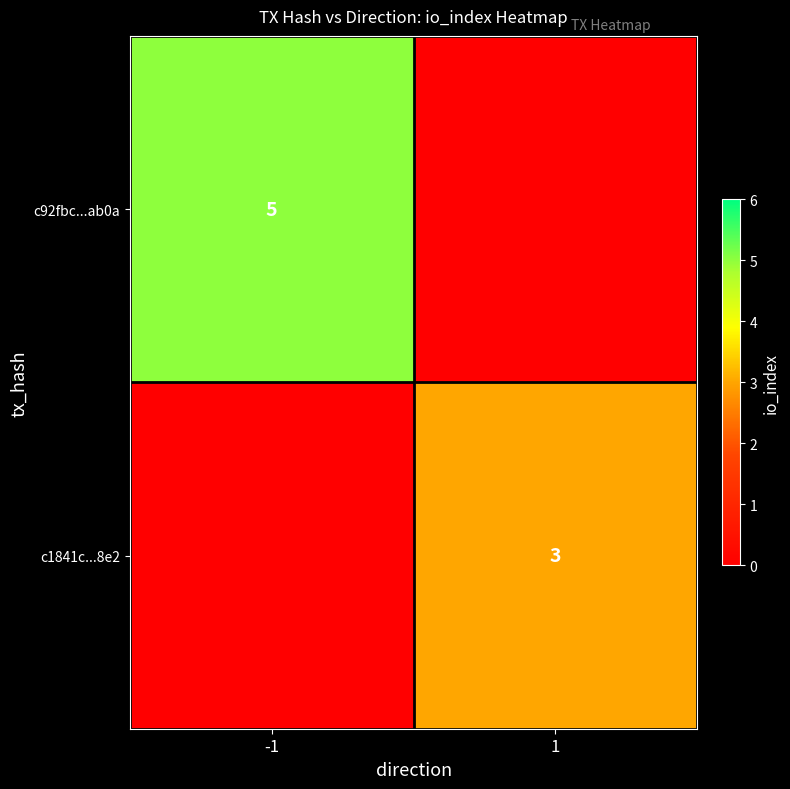

Is it true that c1841c...8e2 equals 4 at 1?

False